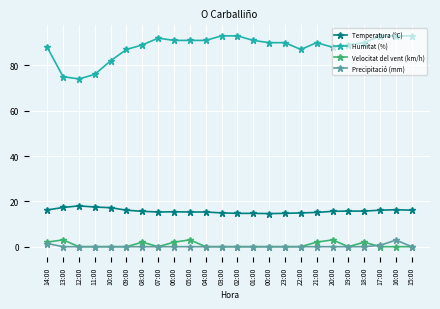

What is the highest value of the Humitat (%) series?

93.0